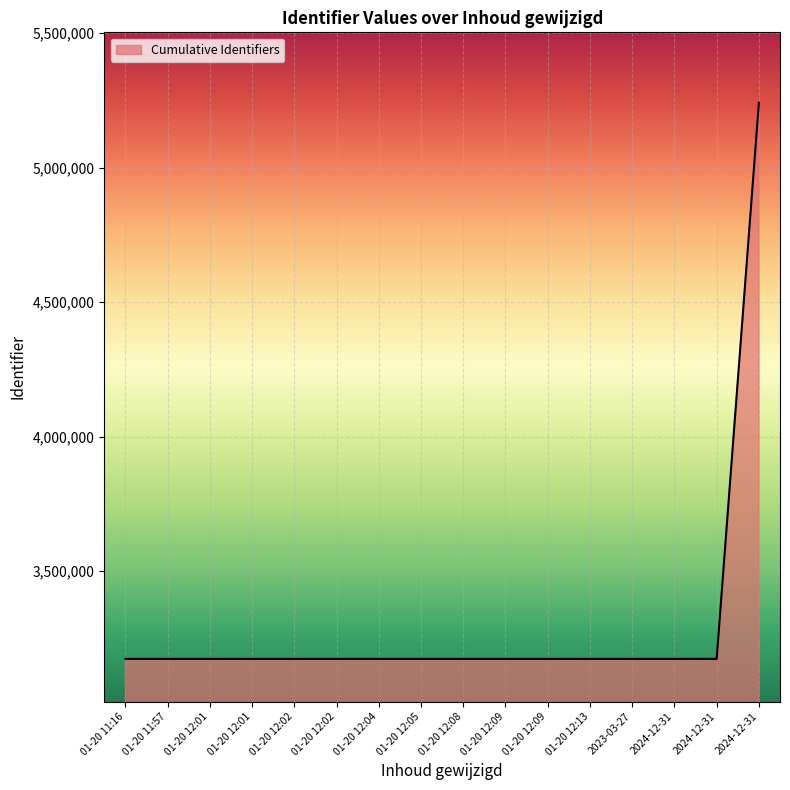

List the labels in order of value, smallest first.

01-20 11:16, 01-20 11:57, 01-20 12:01, 01-20 12:01, 01-20 12:02, 01-20 12:02, 01-20 12:04, 01-20 12:05, 01-20 12:08, 01-20 12:09, 01-20 12:09, 01-20 12:13, 2023-03-27, 2024-12-31, 2024-12-31, 2024-12-31